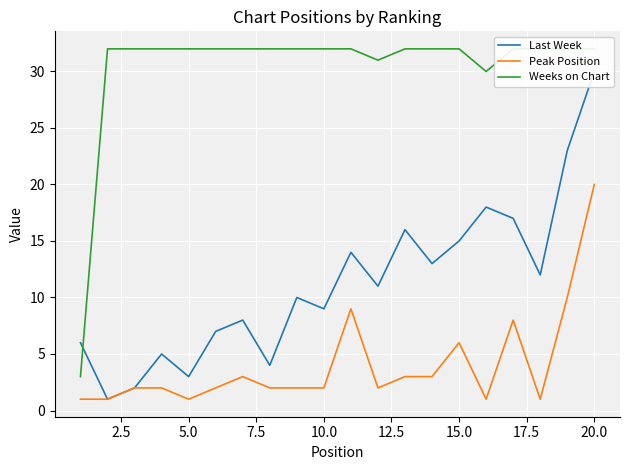

True or false: Weeks on Chart has more than 1 points higher than both neighbors.

False